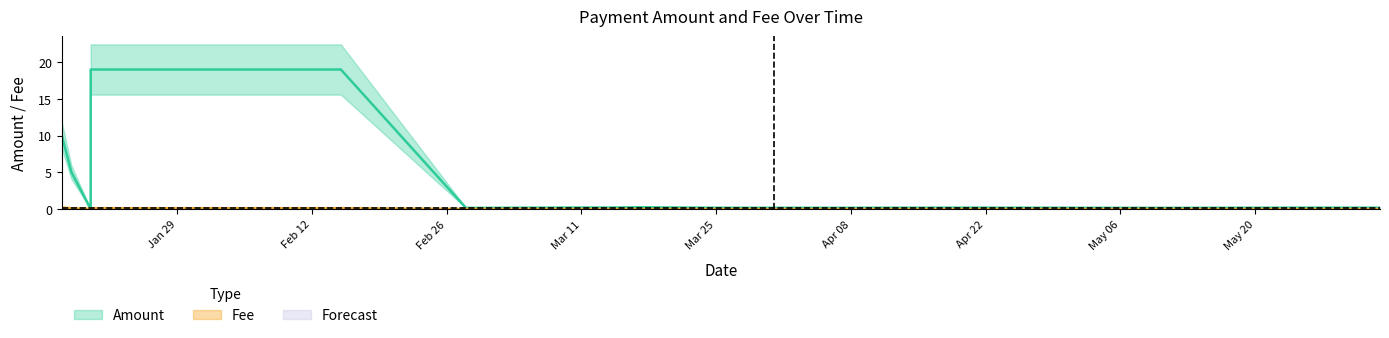

Which category has the highest value in the Fee series?

2024-01-17